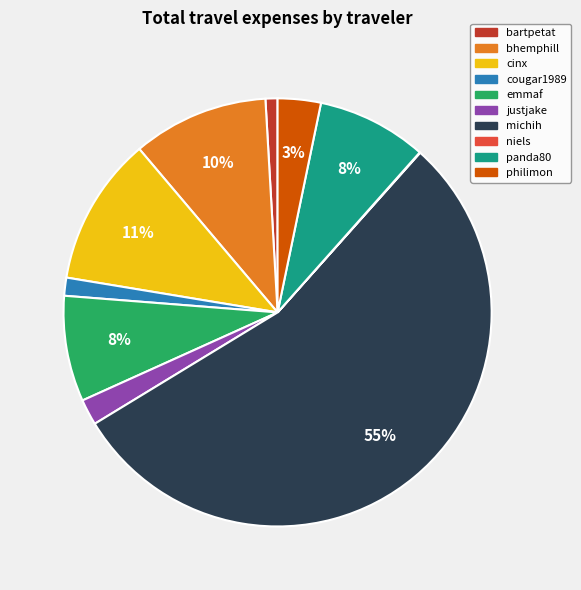

Which has a higher value, panda80 or philimon?

panda80